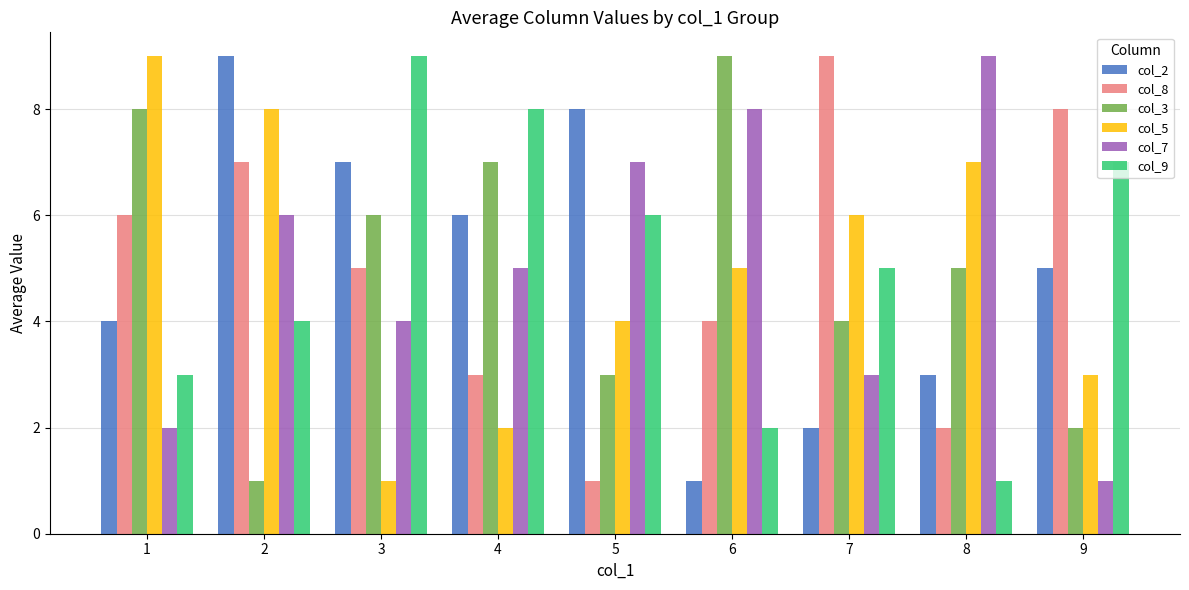

Reading left to right, transcribe all the data shown in this chart.

col_2: 4	9	7	6	8	1	2	3	5
col_8: 6	7	5	3	1	4	9	2	8
col_3: 8	1	6	7	3	9	4	5	2
col_5: 9	8	1	2	4	5	6	7	3
col_7: 2	6	4	5	7	8	3	9	1
col_9: 3	4	9	8	6	2	5	1	7